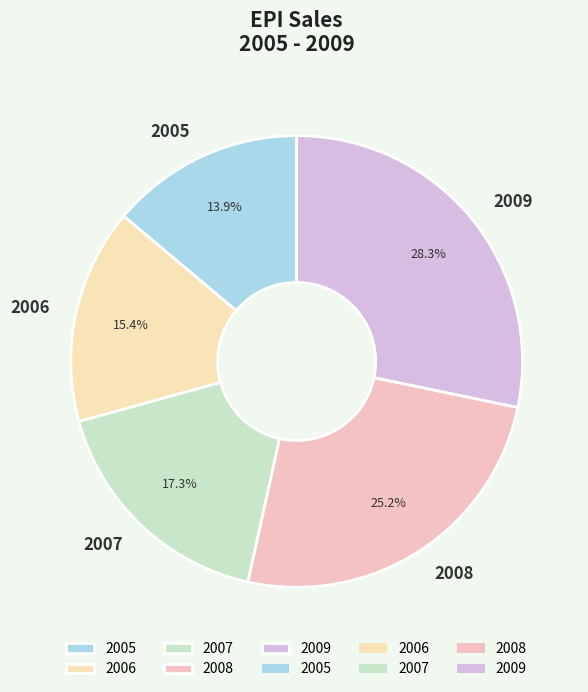

Which category has the biggest portion of the pie?

2009